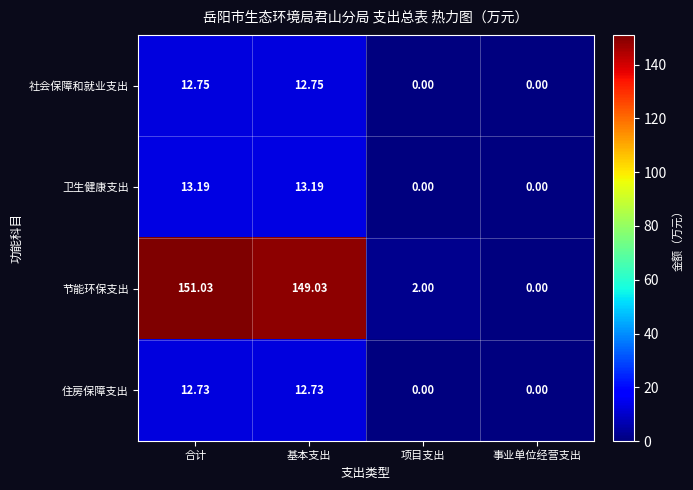

Which series has the widest spread of values?

节能环保支出